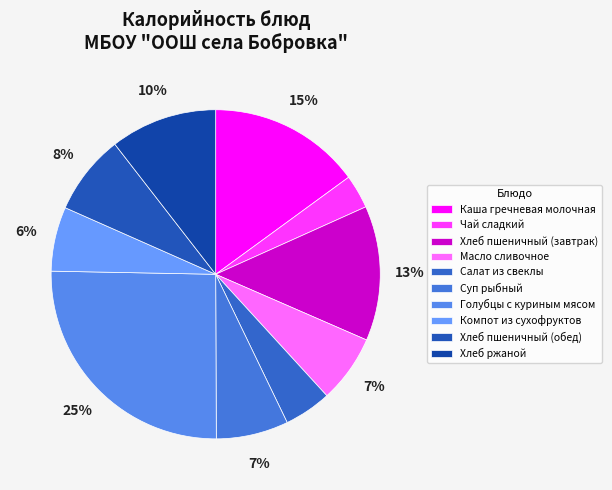

Count the number of slices in the pie.

10